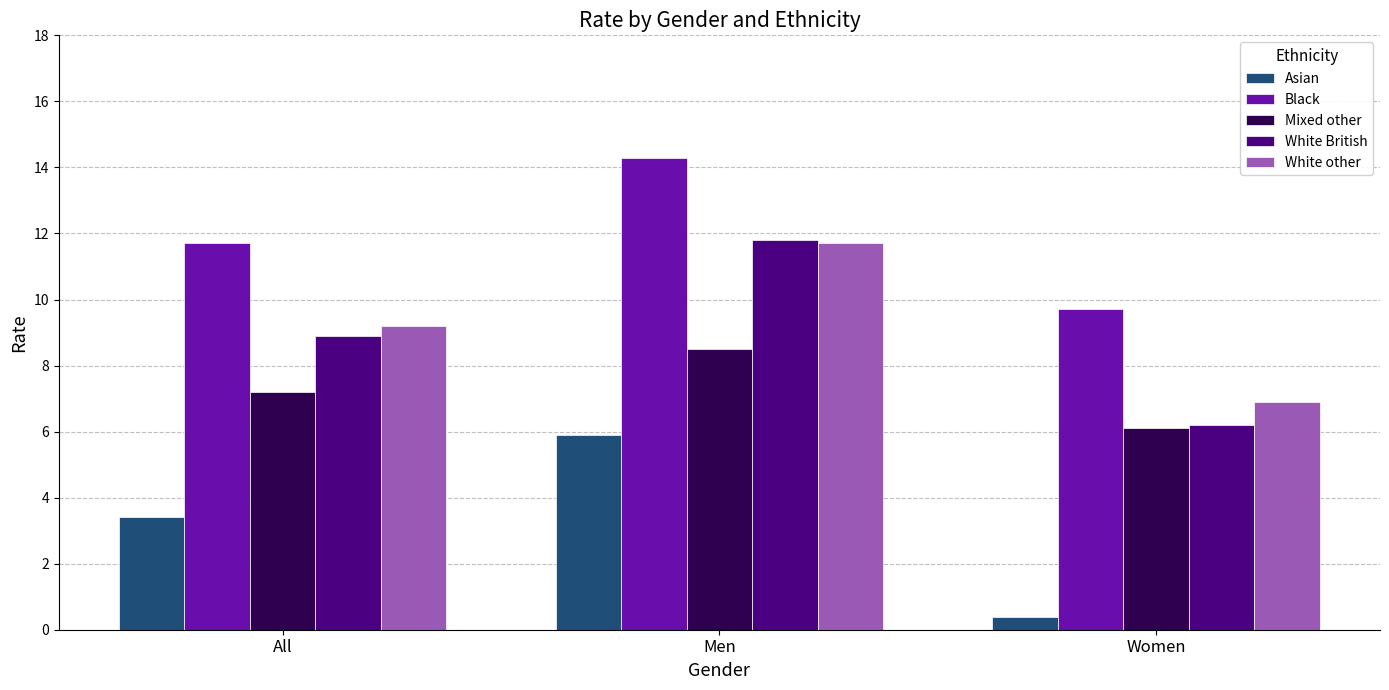

The Black series shows 19.5 at All. True or false?

False